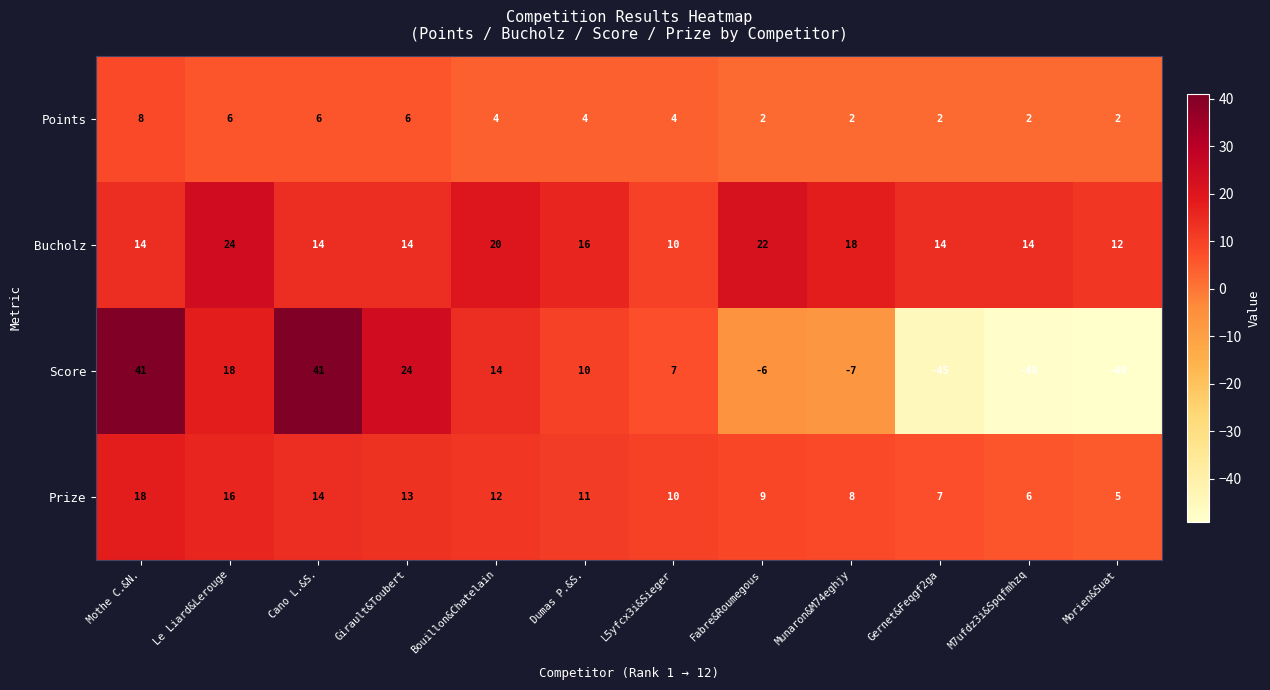

List the series in order of their peak value, highest first.

Score, Bucholz, Prize, Points